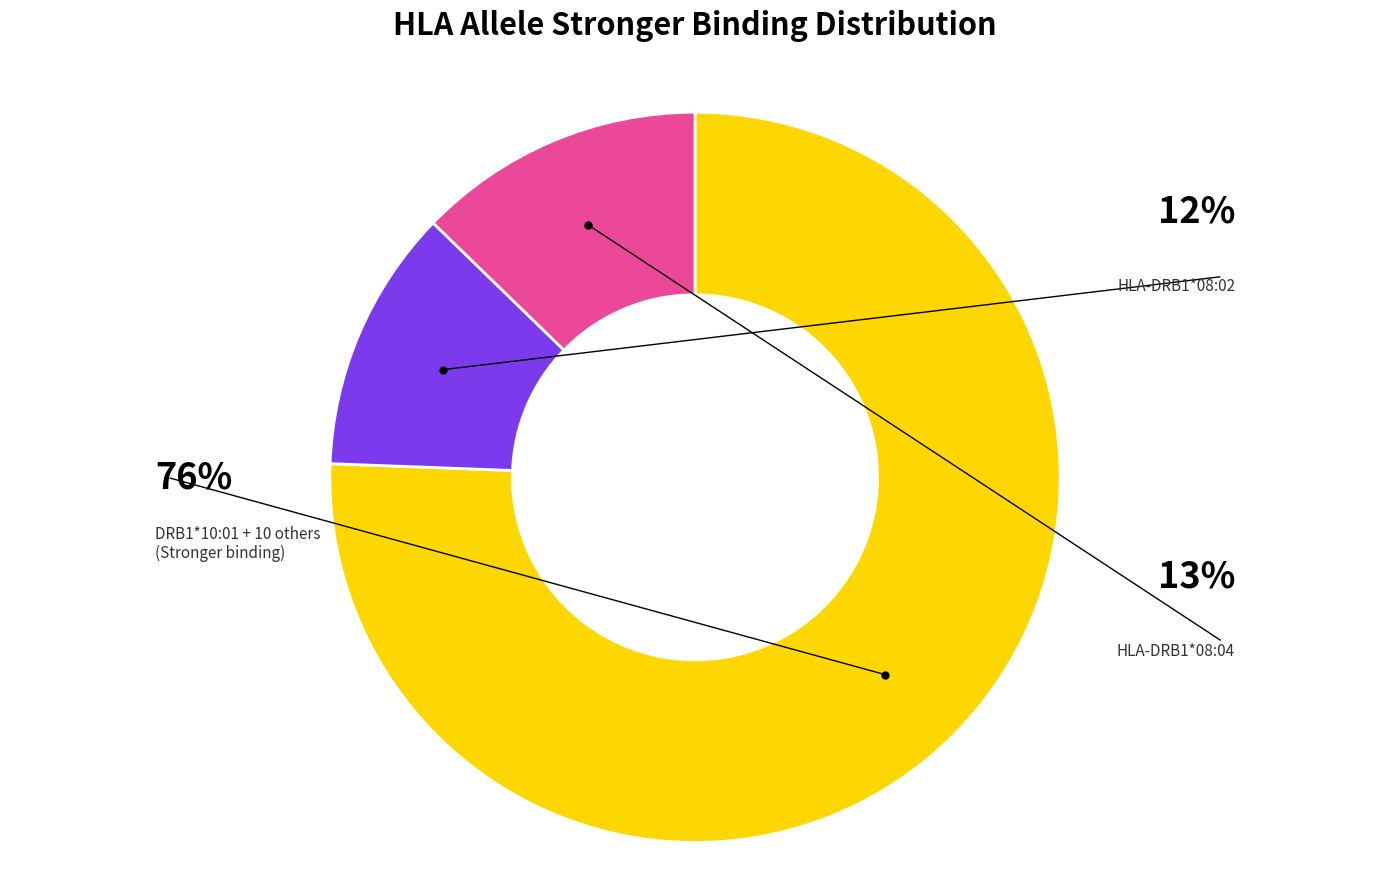

Does any single category account for the majority?

Yes